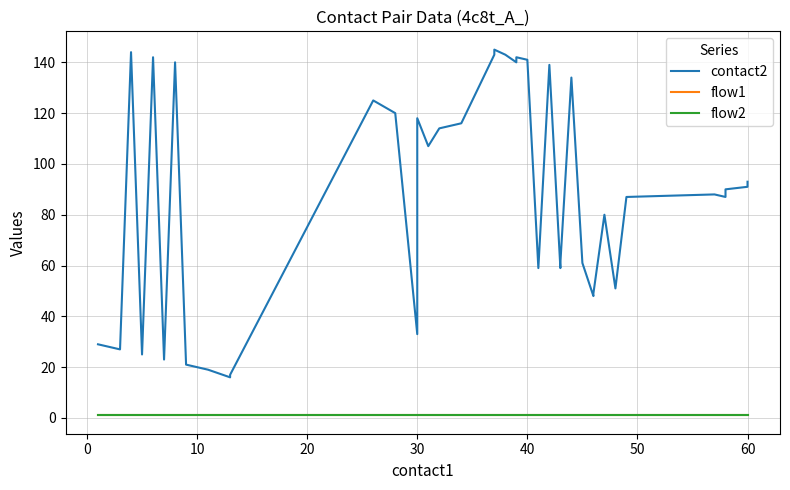

List the series in order of their peak value, lowest first.

flow1, flow2, contact2